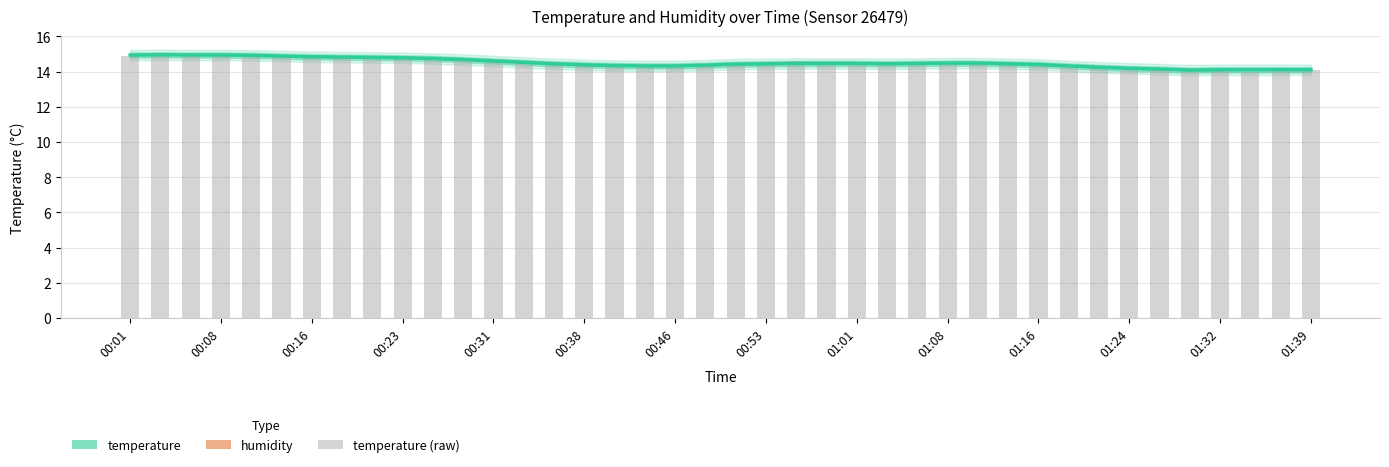

What is the value of the temperature bar at the 18th from the left?

14.3